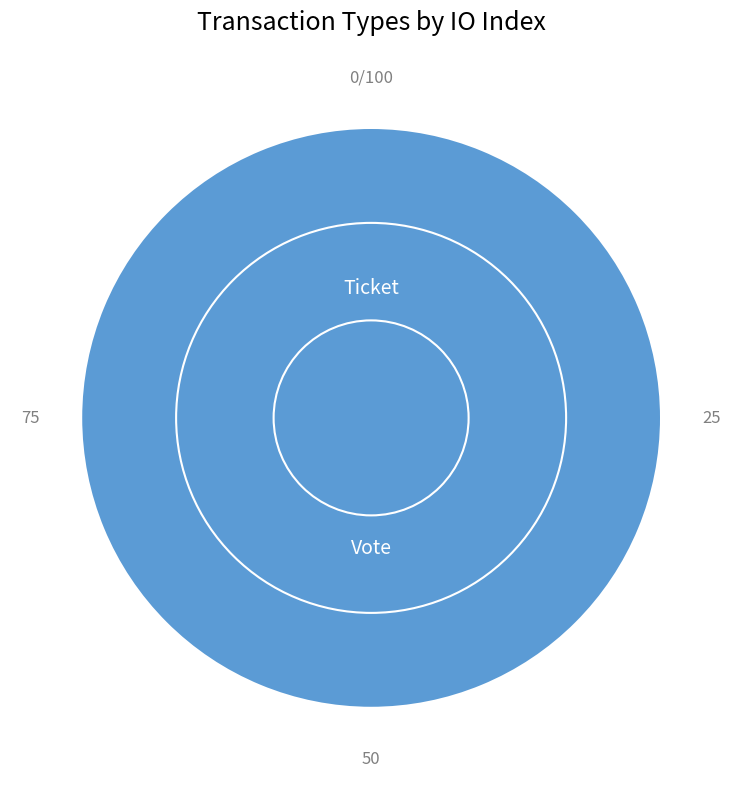

Is it true that Ticket is 1% of the pie?

False